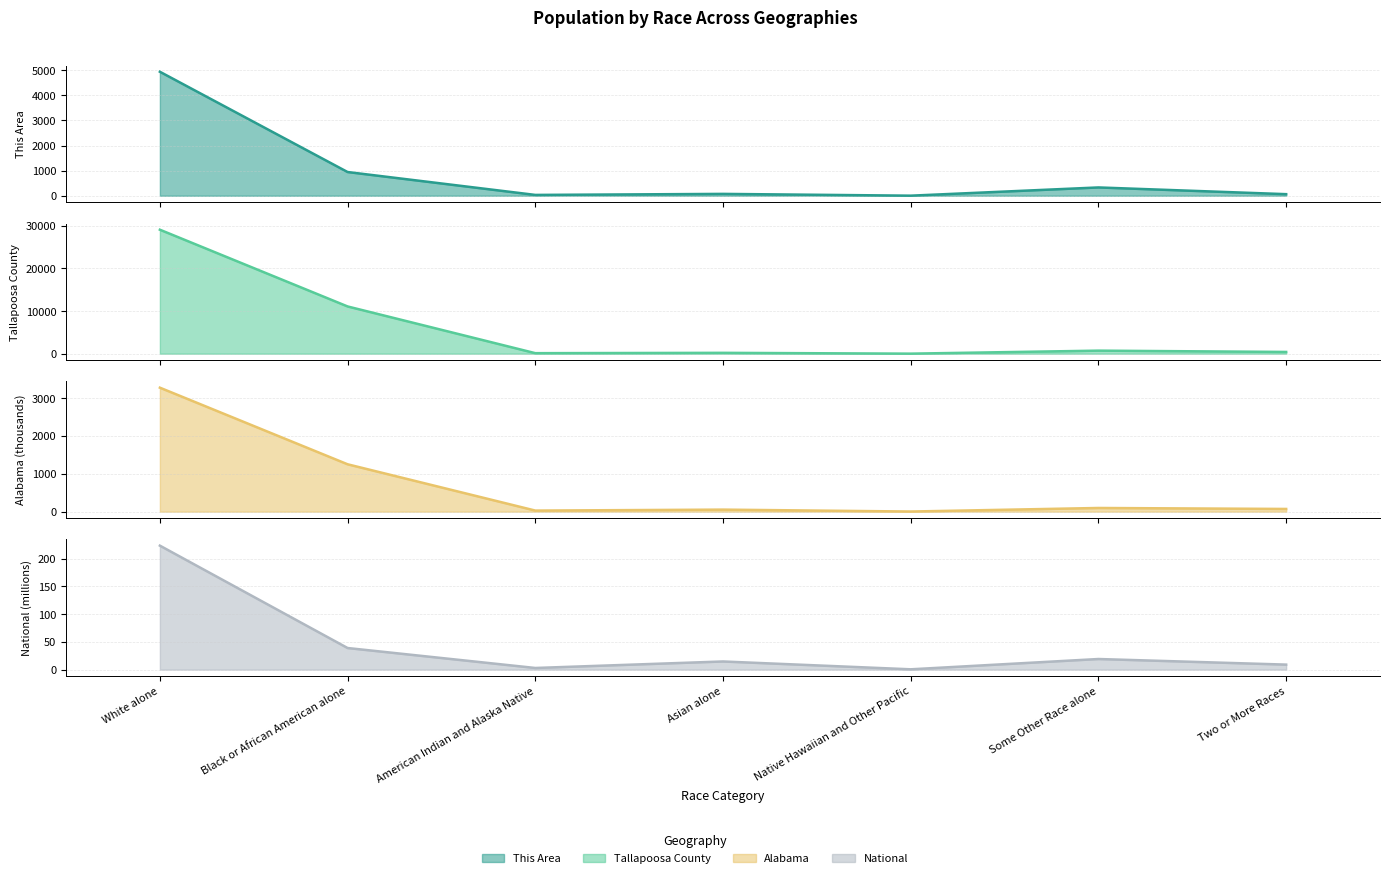

What position from the right is Black or African American alone?

6